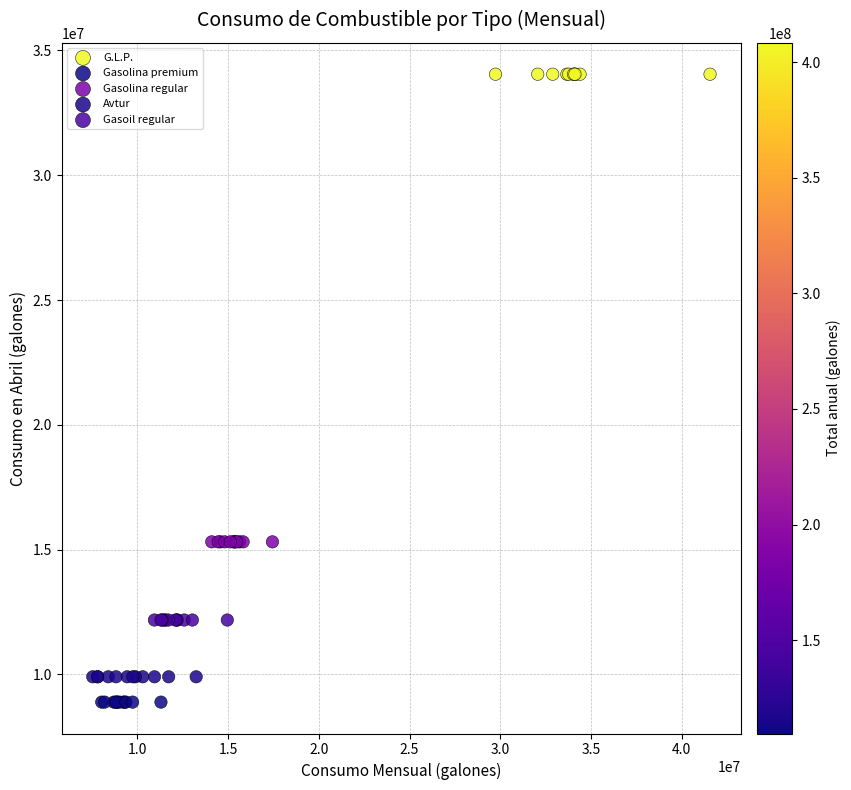

Which series contains the highest Y value?

G.L.P.